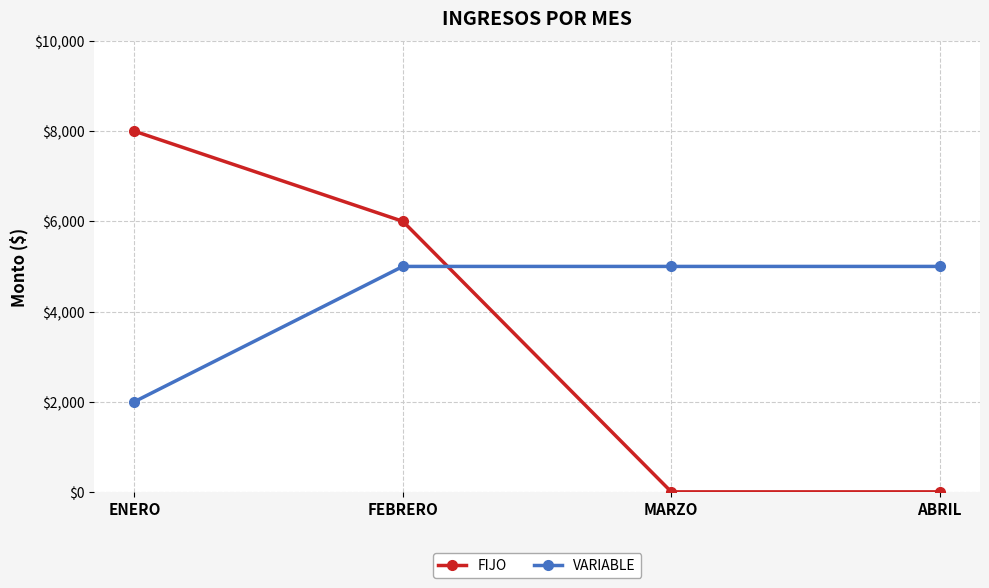

Reading left to right, transcribe all the data shown in this chart.

FIJO: ENERO=8000	FEBRERO=6000	MARZO=0	ABRIL=0
VARIABLE: ENERO=2000	FEBRERO=5000	MARZO=5000	ABRIL=5000